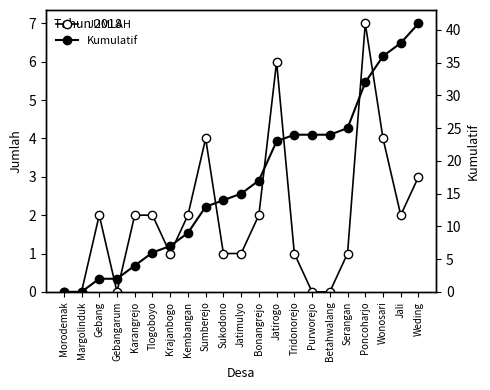

Which series has the widest spread of values?

Kumulatif